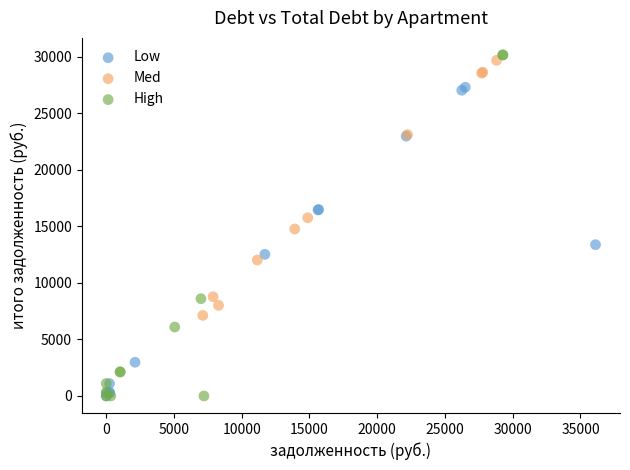

Which series has the widest spread of Y values?

High